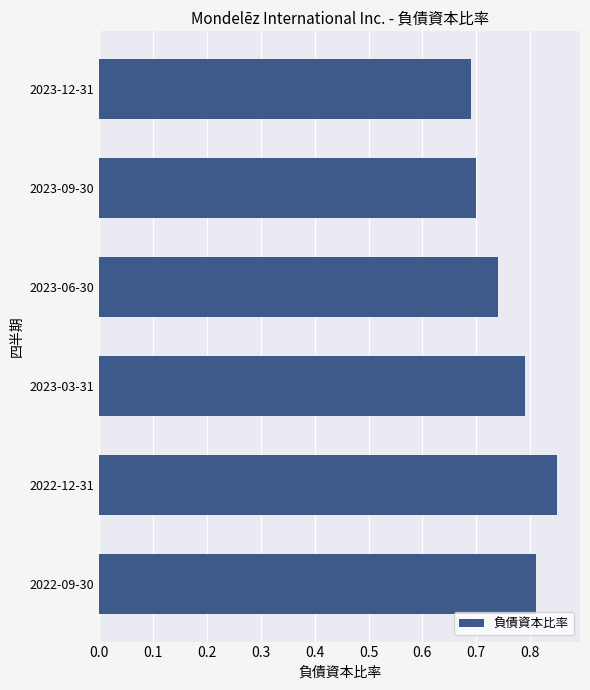

Between 2023-12-31 and 2023-06-30, which is larger?

2023-06-30